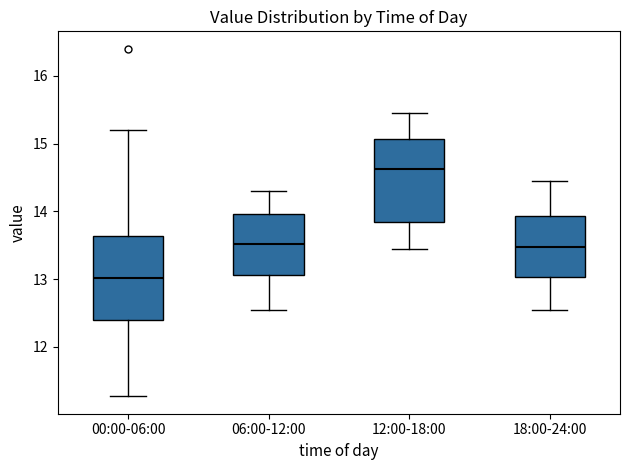

Reading left to right, read every box against the y-axis: the position of its median line, the range the box covers, and the ends of its whiskers. The values are not printed on the chart, so give them approximately, as read against the axis.

00:00-06:00: median 13.0, box 12.4 to 13.6, whiskers 11.3 to 15.2
06:00-12:00: median 13.5, box 13.1 to 14.0, whiskers 12.6 to 14.3
12:00-18:00: median 14.6, box 13.8 to 15.1, whiskers 13.5 to 15.5
18:00-24:00: median 13.5, box 13.0 to 13.9, whiskers 12.6 to 14.5